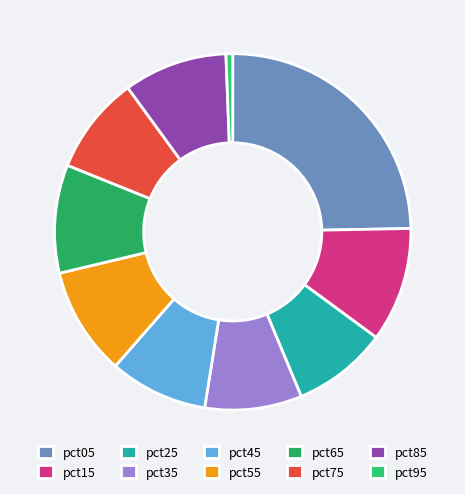

How many slices are in this pie chart?

10